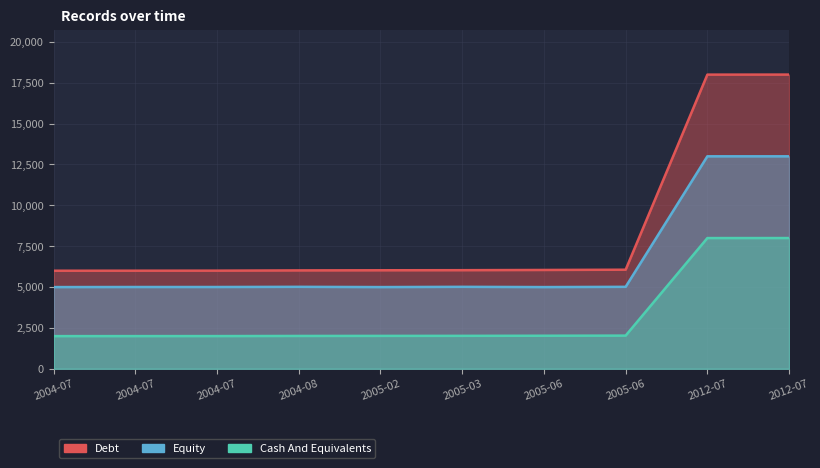

What is the minimum value shown in the chart?

2000.0